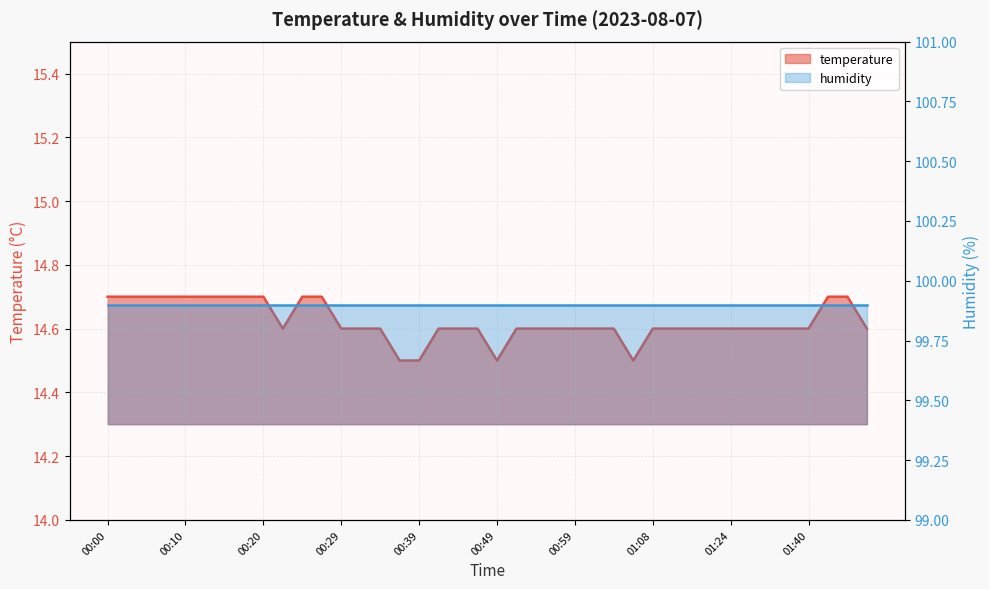

Is it true that the value at 00:27 is 22.5?

False